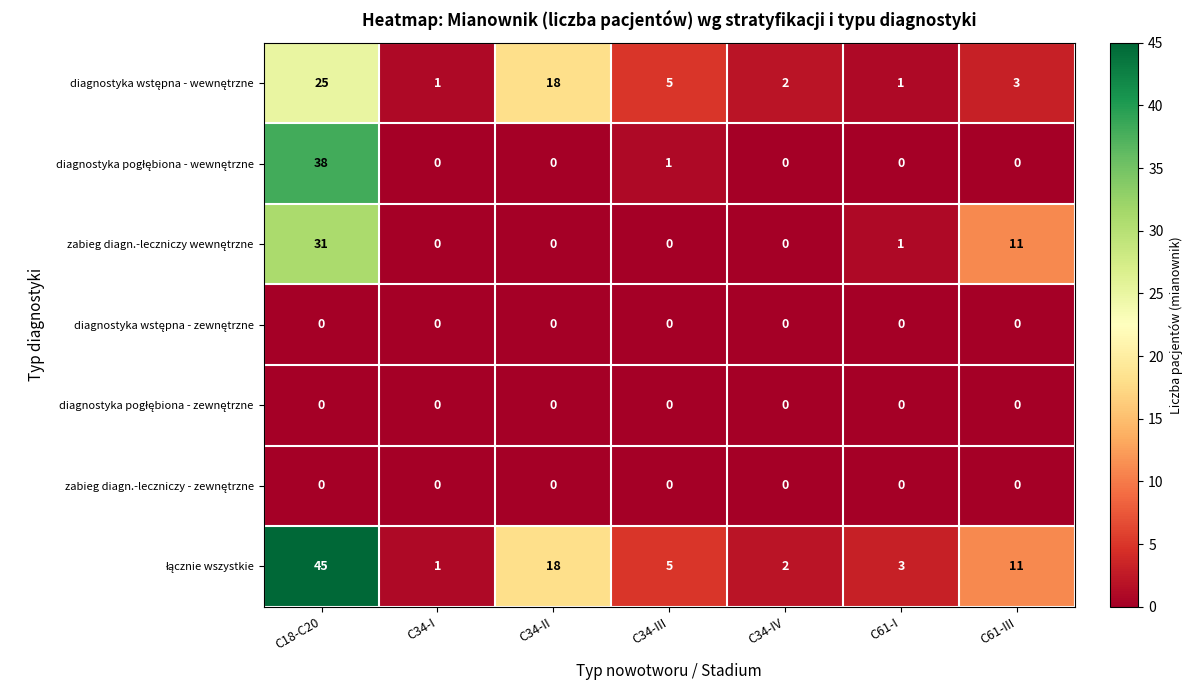

What is the spread (max minus min) of values at C61-III?

11